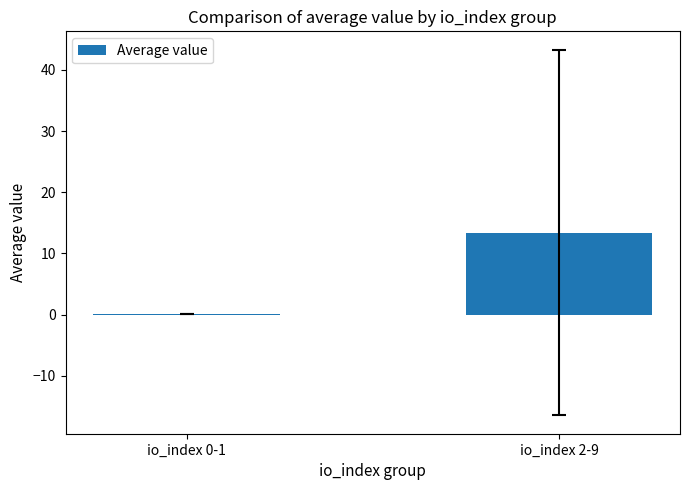

The value at io_index 2-9 is 20.7. True or false?

False